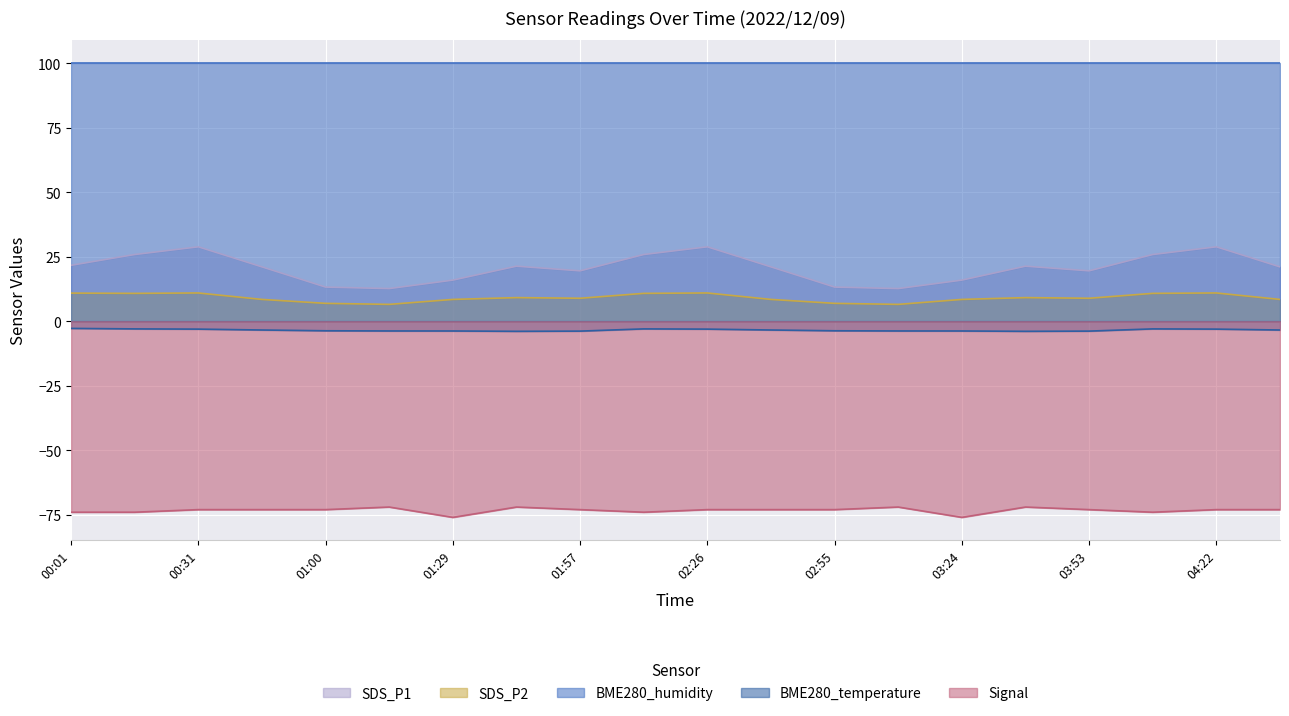

What position from the left is 03:38?

16